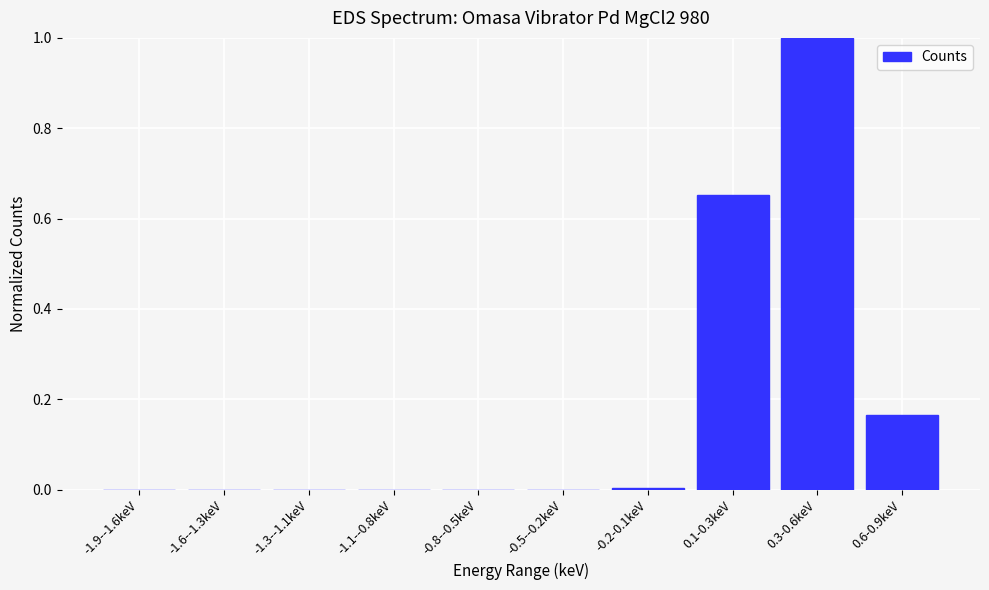

What is the maximum value shown in the chart?

1.0